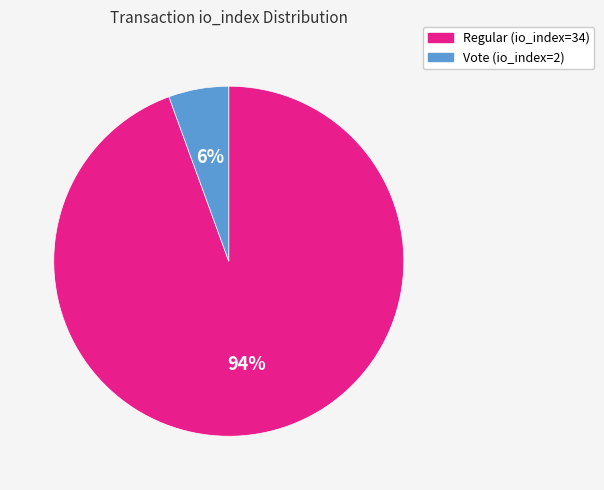

Rank the categories by value from lowest to highest.

Vote (io_index=2), Regular (io_index=34)